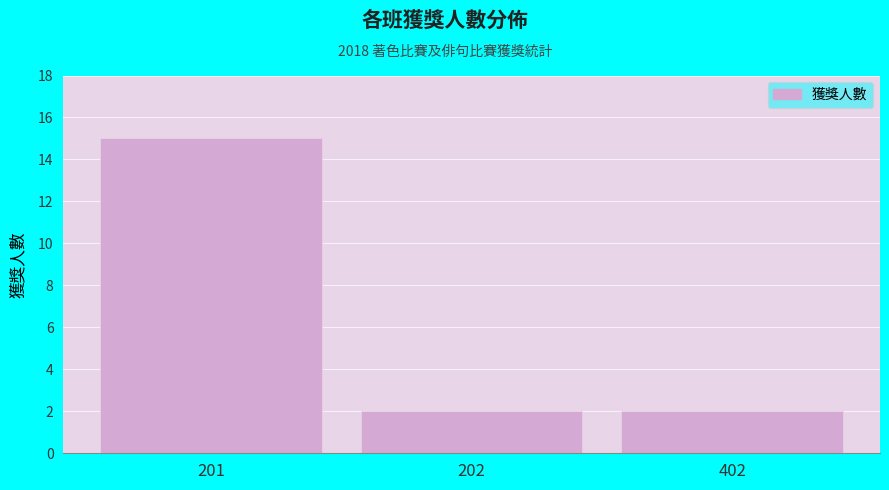

Reading right to left, what are all the values shown in this chart?

402=2	202=2	201=15